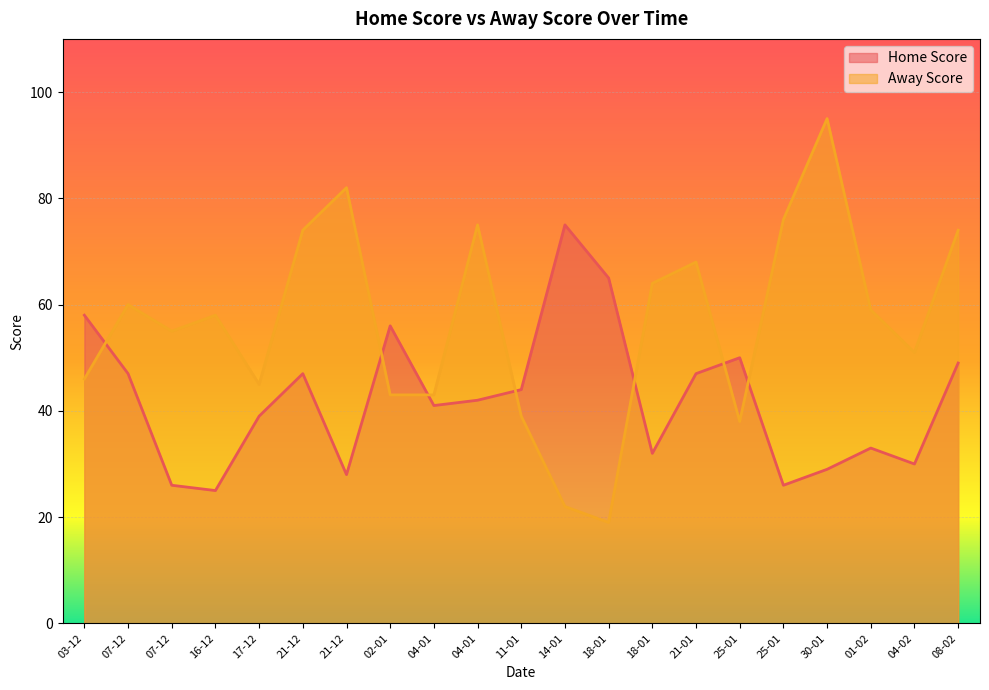

What are all the series names shown in the legend?

Home Score, Away Score